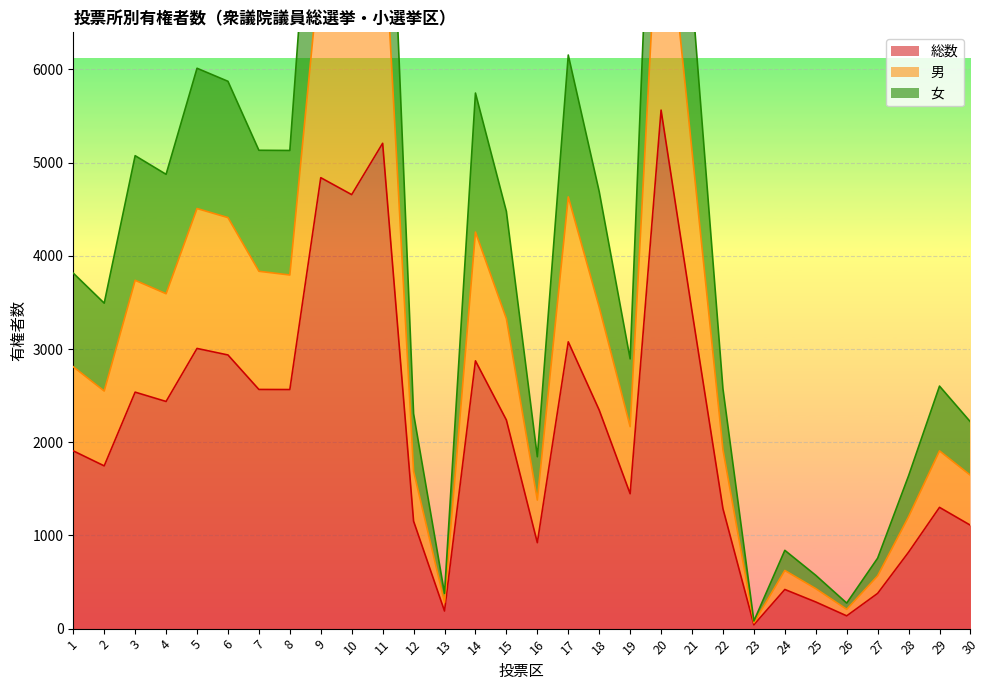

At how many categories does at least one series exceed 3002?

17